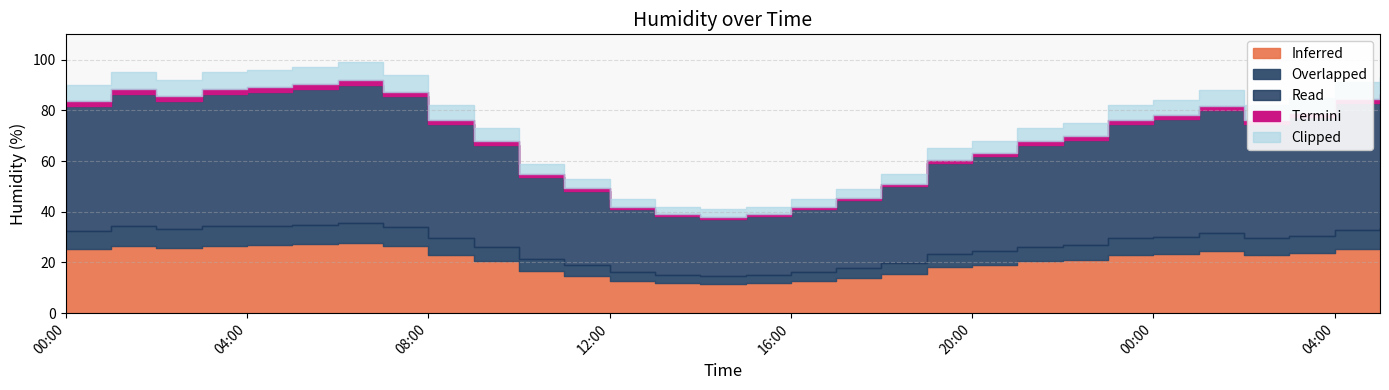

Where is the first local minimum?

02:00